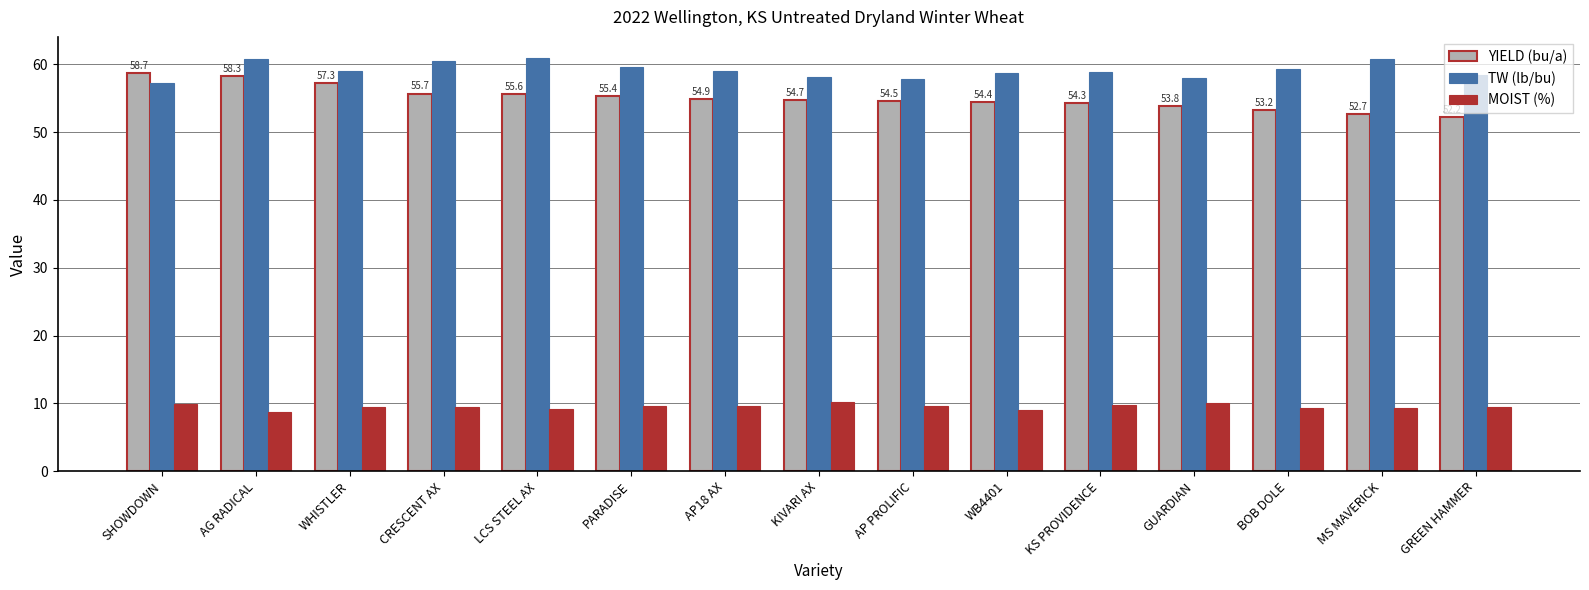

At which label does MOIST (%) first exceed 9?

SHOWDOWN